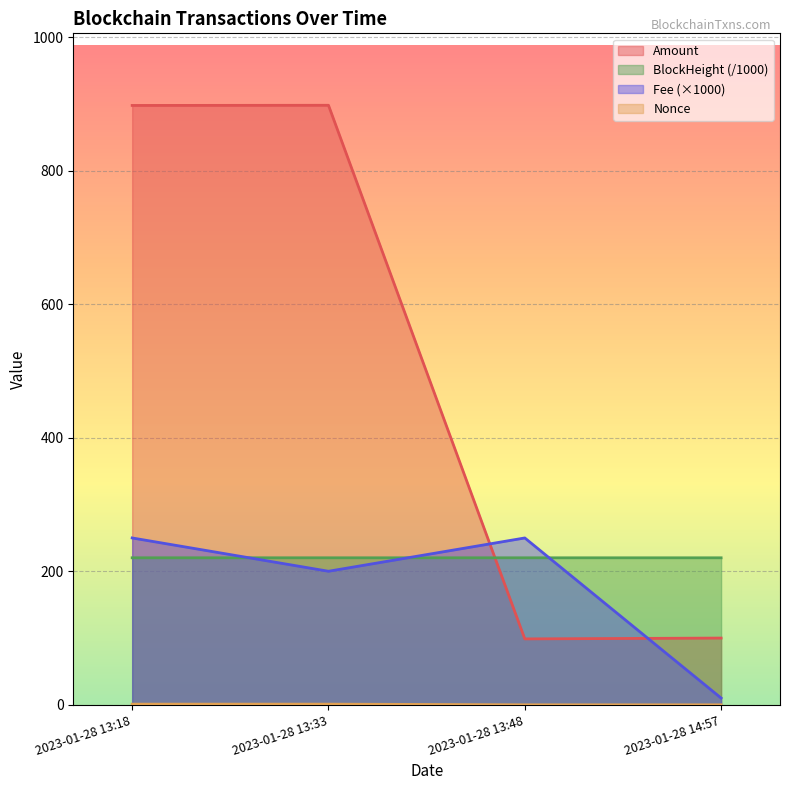

What is the sum of all Amount values?

1995.1